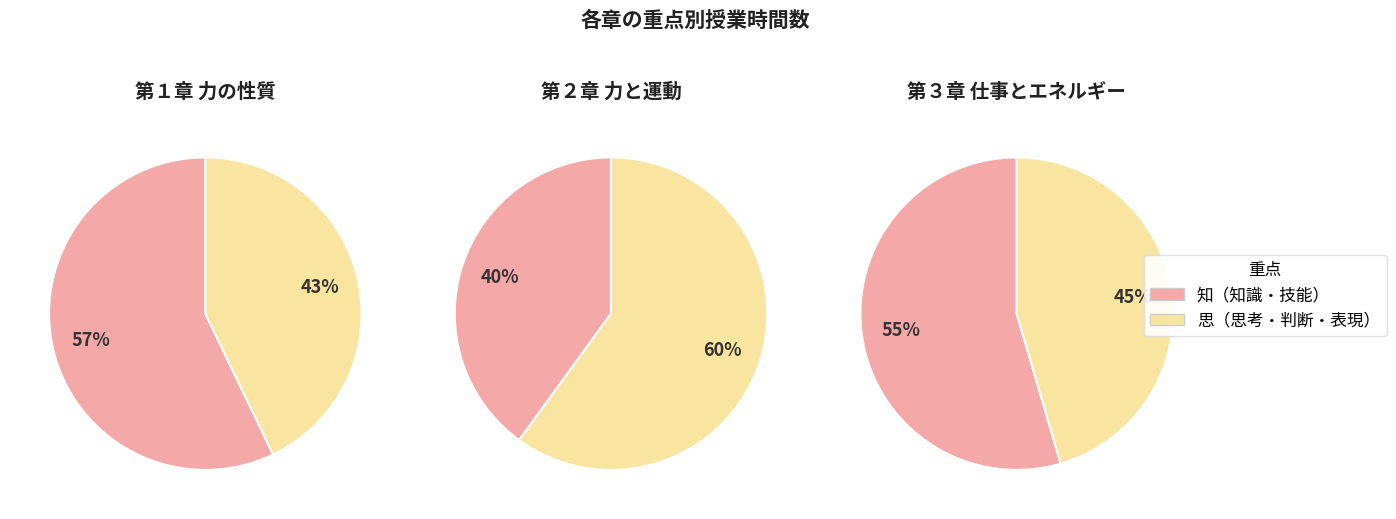

Is the sum of 知 and 思 greater than half?

Yes